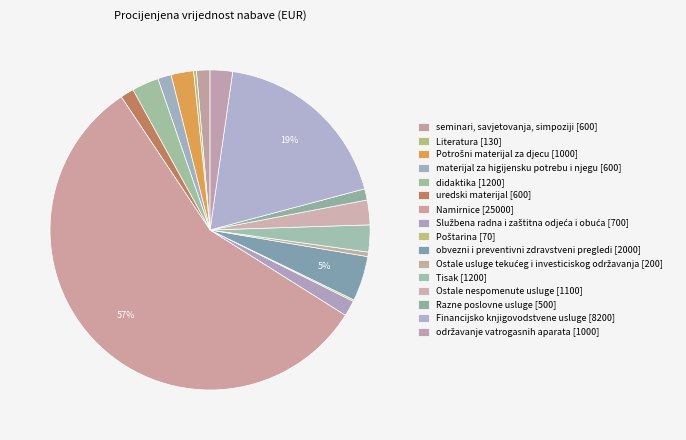

How many segments does this pie chart have?

16